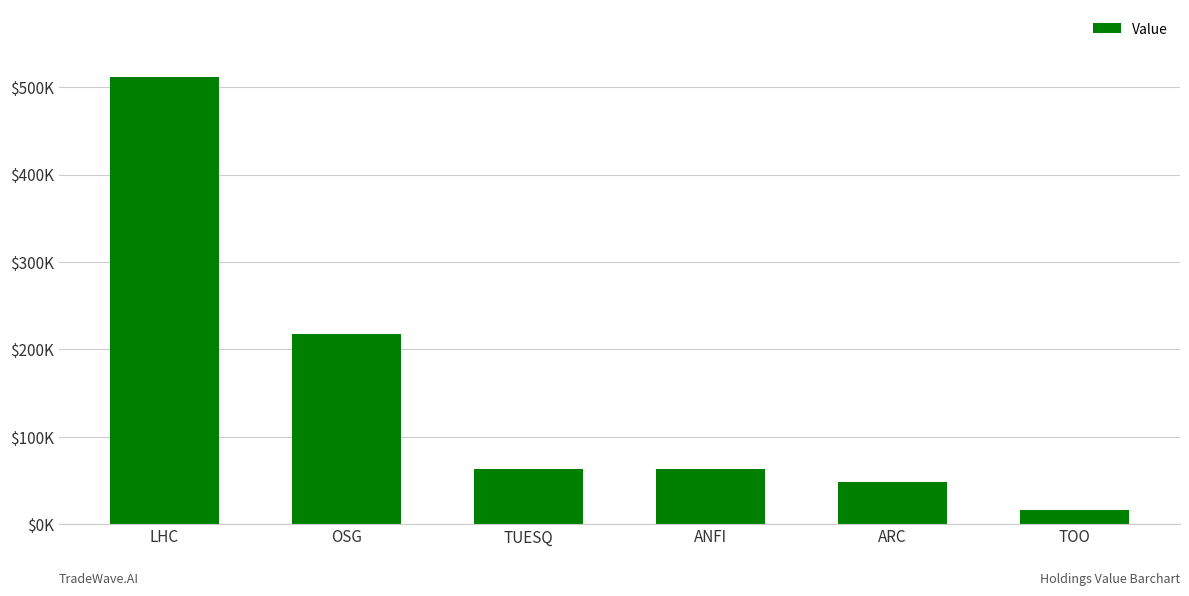

How many data points are less than 63000?

2